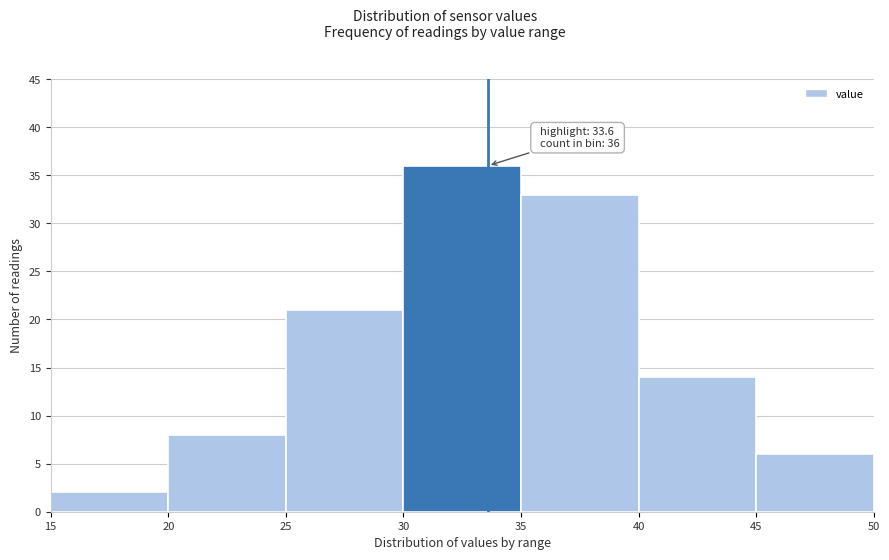

Which range on the x-axis has the tallest bar?

30 to 35